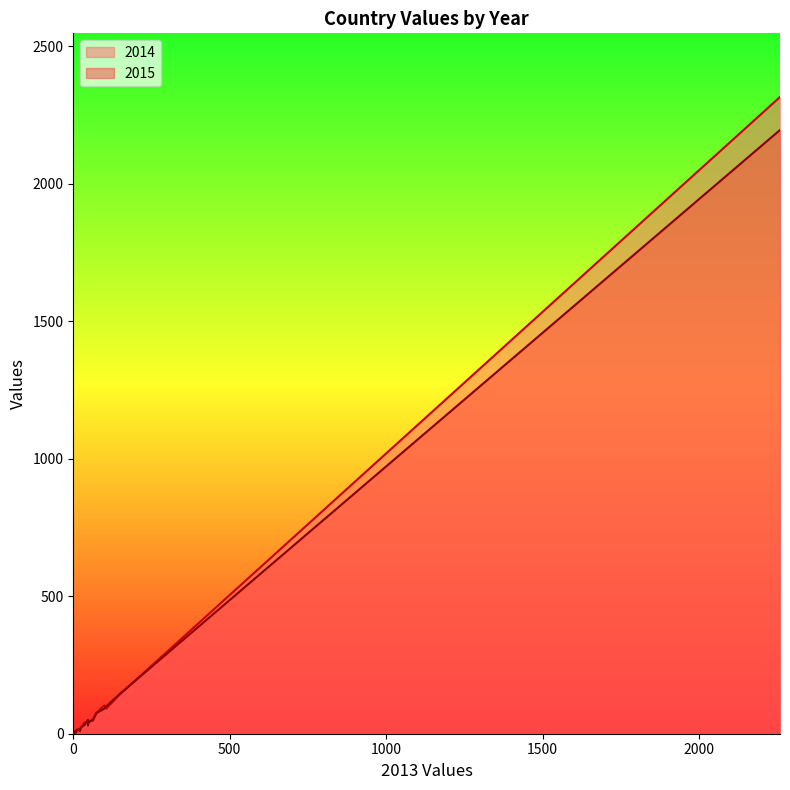

What is the label of the 10th point from the left?

IE